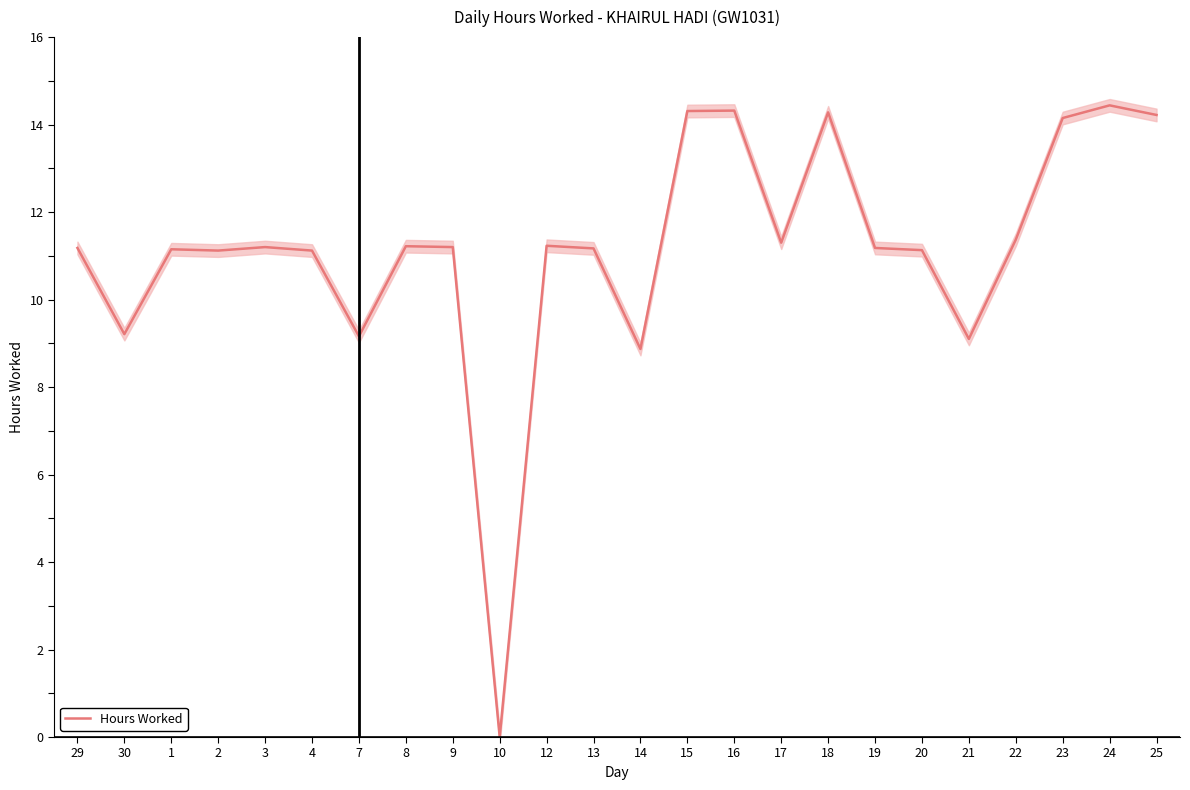

Which has a higher value, 20 or 12?

12